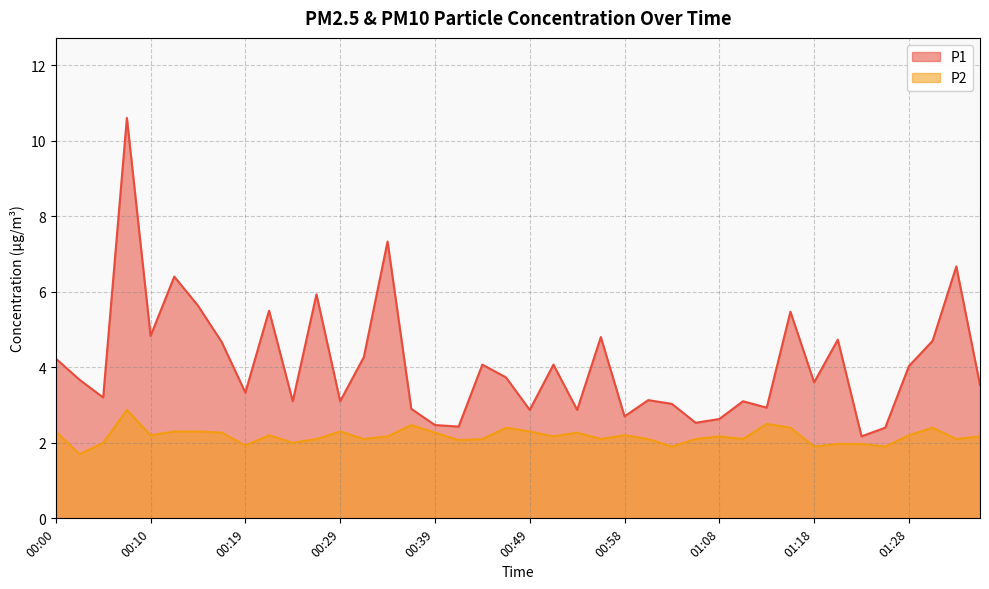

At which label does P1 first exceed 3?

00:00